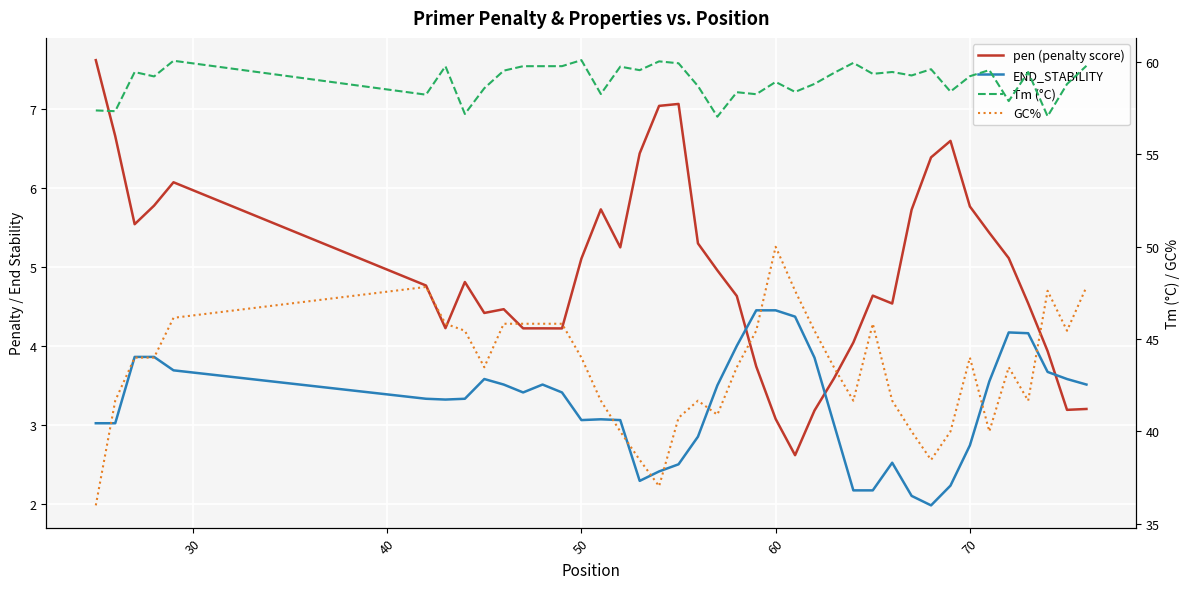

What is the sum of all END_STABILITY values?

130.3